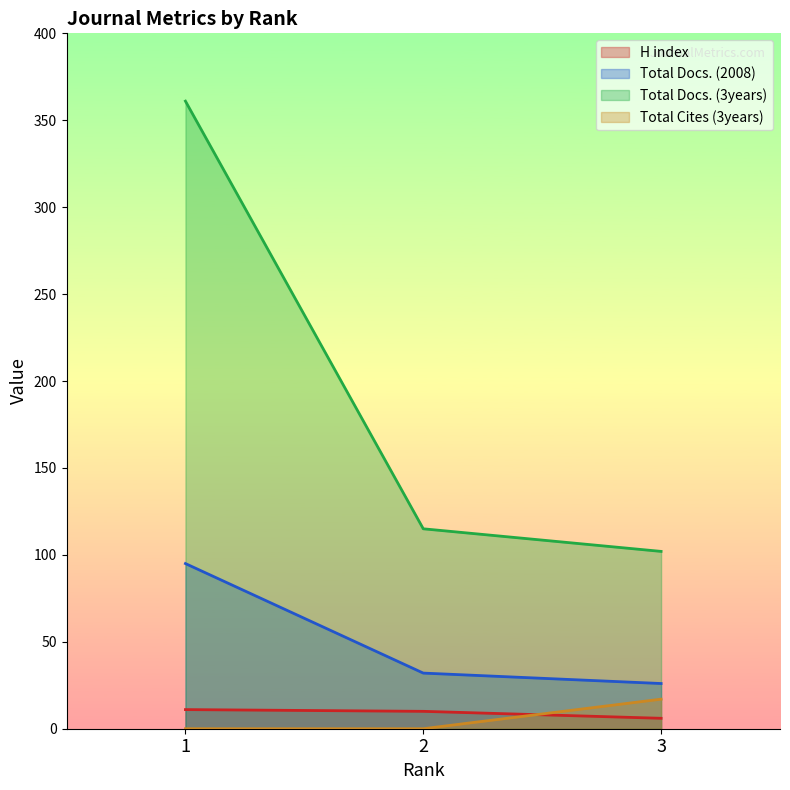

Which series has the largest range (max minus min)?

Total Docs. (3years)